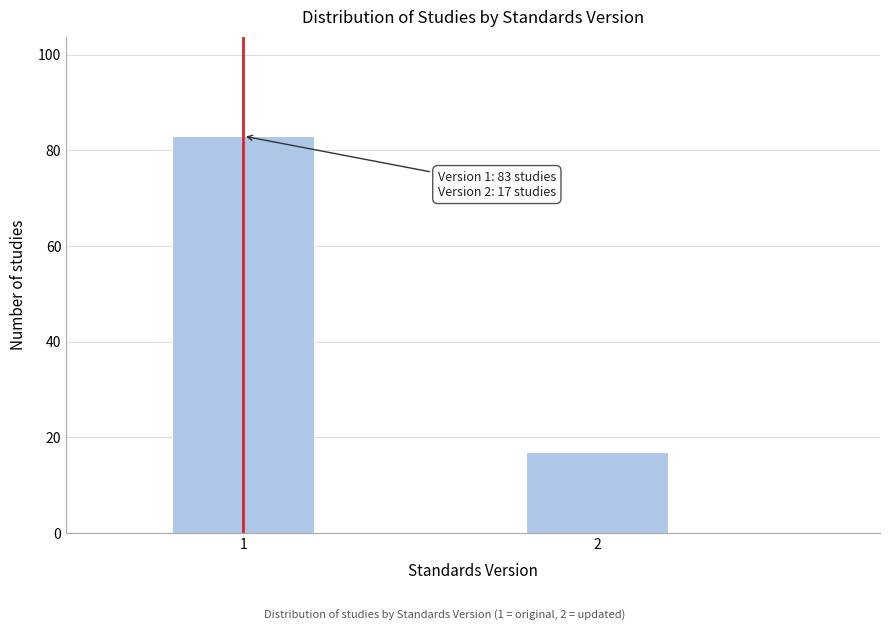

Reading left to right, list all the values displayed in this chart.

83	17